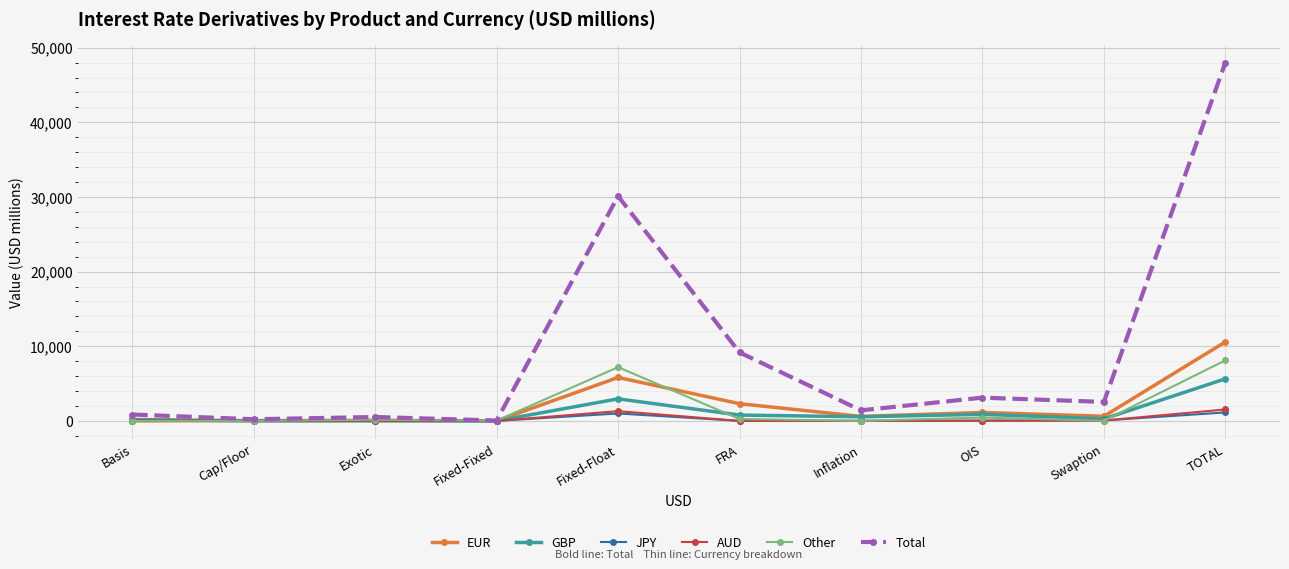

True or false: AUD has more than 0 points higher than both neighbors.

True